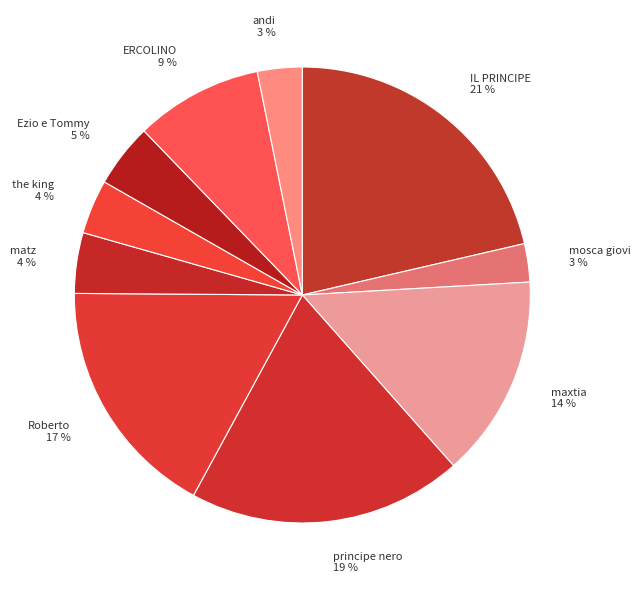

Is it true that IL PRINCIPE is 33% of the pie?

False